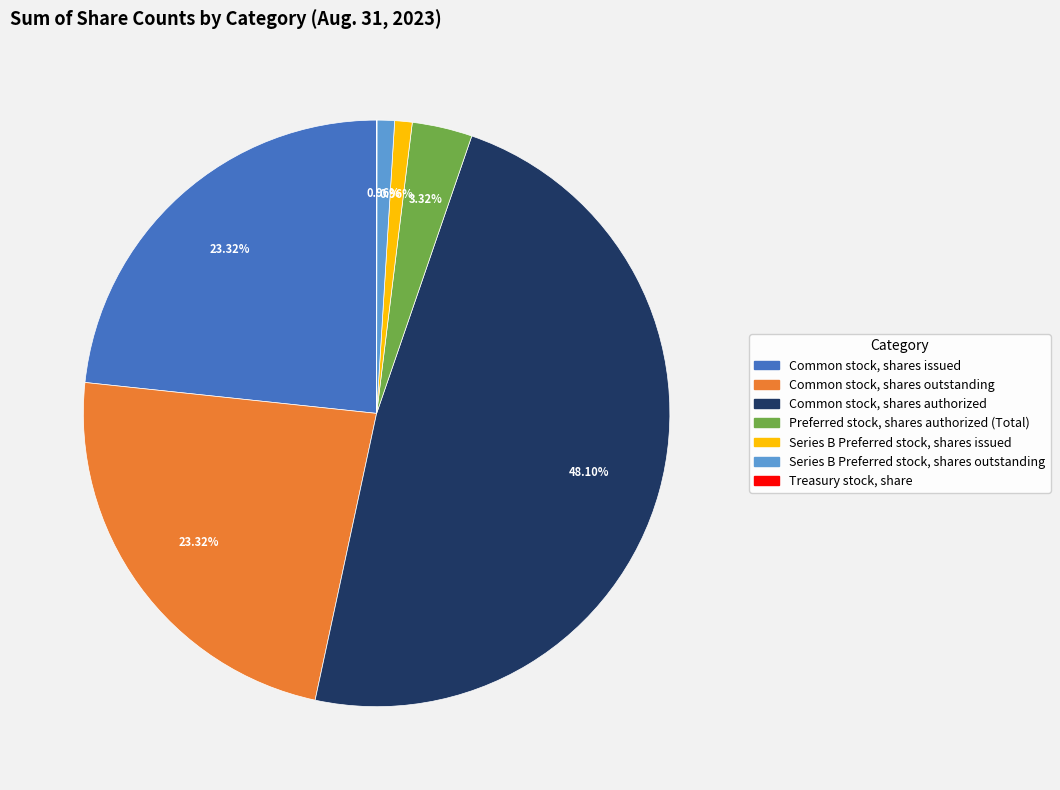

Which has a higher value, Common stock, shares issued or Series B Preferred stock, shares outstanding?

Common stock, shares issued